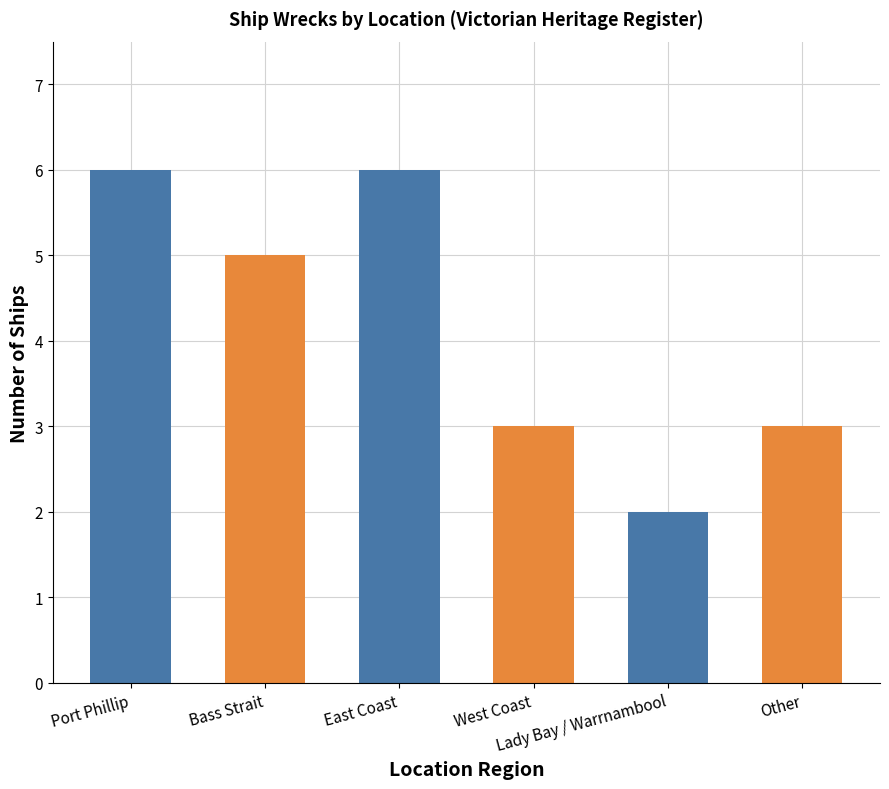

Between Lady Bay / Warrnambool and Bass Strait, which is larger?

Bass Strait